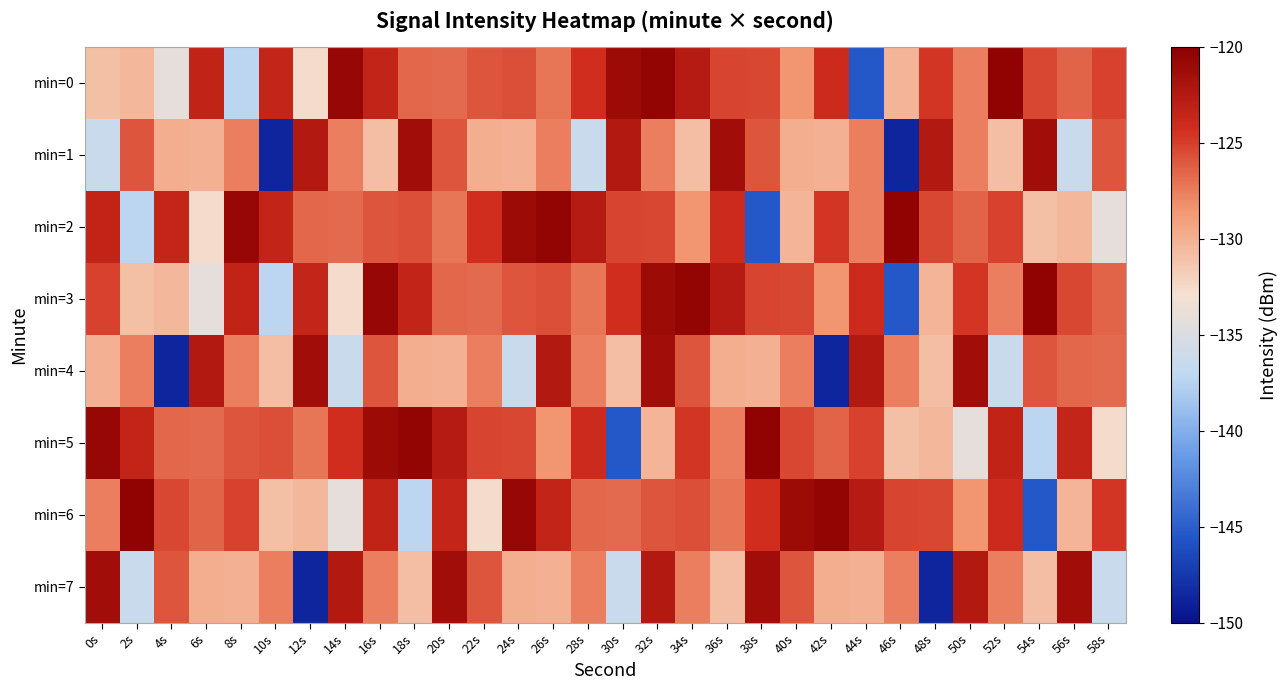

Reading left to right, what are all the values shown in this chart?

min=0: 0s=-131.0	2s=-130.5	4s=-134.1	6s=-123.3	8s=-137.2	10s=-123.6	12s=-132.6	14s=-120.7	16s=-123.4	18s=-126.6	20s=-126.7	22s=-125.9	24s=-125.6	26s=-127.2	28s=-124.3	30s=-121.2	32s=-120.5	34s=-122.6	36s=-125.2	38s=-125.3	40s=-128.5	42s=-124.1	44s=-145.5	46s=-130.3	48s=-124.7	50s=-127.6	52s=-120.4	54s=-125.3	56s=-126.5	58s=-125.1
min=1: 0s=-136.3	2s=-126.0	4s=-129.9	6s=-130.0	8s=-127.5	10s=-148.6	12s=-122.4	14s=-127.5	16s=-130.8	18s=-121.3	20s=-126.0	22s=-129.9	24s=-130.0	26s=-127.5	28s=-136.3	30s=-122.4	32s=-127.5	34s=-130.8	36s=-121.3	38s=-126.0	40s=-129.9	42s=-130.0	44s=-127.5	46s=-148.6	48s=-122.4	50s=-127.5	52s=-130.8	54s=-121.3	56s=-136.3	58s=-126.0
min=2: 0s=-123.3	2s=-137.2	4s=-123.6	6s=-132.6	8s=-120.7	10s=-123.4	12s=-126.6	14s=-126.7	16s=-125.9	18s=-125.6	20s=-127.2	22s=-124.3	24s=-121.2	26s=-120.5	28s=-122.6	30s=-125.2	32s=-125.3	34s=-128.5	36s=-124.1	38s=-145.5	40s=-130.3	42s=-124.7	44s=-127.6	46s=-120.4	48s=-125.3	50s=-126.5	52s=-125.1	54s=-131.0	56s=-130.5	58s=-134.1
min=3: 0s=-125.1	2s=-131.0	4s=-130.5	6s=-134.1	8s=-123.3	10s=-137.2	12s=-123.6	14s=-132.6	16s=-120.7	18s=-123.4	20s=-126.6	22s=-126.7	24s=-125.9	26s=-125.6	28s=-127.2	30s=-124.3	32s=-121.2	34s=-120.5	36s=-122.6	38s=-125.2	40s=-125.3	42s=-128.5	44s=-124.1	46s=-145.5	48s=-130.3	50s=-124.7	52s=-127.6	54s=-120.4	56s=-125.3	58s=-126.5
min=4: 0s=-130.0	2s=-127.5	4s=-148.6	6s=-122.4	8s=-127.5	10s=-130.8	12s=-121.3	14s=-136.3	16s=-126.0	18s=-129.9	20s=-130.0	22s=-127.5	24s=-136.3	26s=-122.4	28s=-127.5	30s=-130.8	32s=-121.3	34s=-126.0	36s=-129.9	38s=-130.0	40s=-127.5	42s=-148.6	44s=-122.4	46s=-127.5	48s=-130.8	50s=-121.3	52s=-136.3	54s=-126.0	56s=-126.6	58s=-126.7
min=5: 0s=-120.7	2s=-123.4	4s=-126.6	6s=-126.7	8s=-125.9	10s=-125.6	12s=-127.2	14s=-124.3	16s=-121.2	18s=-120.5	20s=-122.6	22s=-125.2	24s=-125.3	26s=-128.5	28s=-124.1	30s=-145.5	32s=-130.3	34s=-124.7	36s=-127.6	38s=-120.4	40s=-125.3	42s=-126.5	44s=-125.1	46s=-131.0	48s=-130.5	50s=-134.1	52s=-123.3	54s=-137.2	56s=-123.6	58s=-132.6
min=6: 0s=-127.6	2s=-120.4	4s=-125.3	6s=-126.5	8s=-125.1	10s=-131.0	12s=-130.5	14s=-134.1	16s=-123.3	18s=-137.2	20s=-123.6	22s=-132.6	24s=-120.7	26s=-123.4	28s=-126.6	30s=-126.7	32s=-125.9	34s=-125.6	36s=-127.2	38s=-124.3	40s=-121.2	42s=-120.5	44s=-122.6	46s=-125.2	48s=-125.3	50s=-128.5	52s=-124.1	54s=-145.5	56s=-130.3	58s=-124.7
min=7: 0s=-121.3	2s=-136.3	4s=-126.0	6s=-129.9	8s=-130.0	10s=-127.5	12s=-148.6	14s=-122.4	16s=-127.5	18s=-130.8	20s=-121.3	22s=-126.0	24s=-129.9	26s=-130.0	28s=-127.5	30s=-136.3	32s=-122.4	34s=-127.5	36s=-130.8	38s=-121.3	40s=-126.0	42s=-129.9	44s=-130.0	46s=-127.5	48s=-148.6	50s=-122.4	52s=-127.5	54s=-130.8	56s=-121.3	58s=-136.3